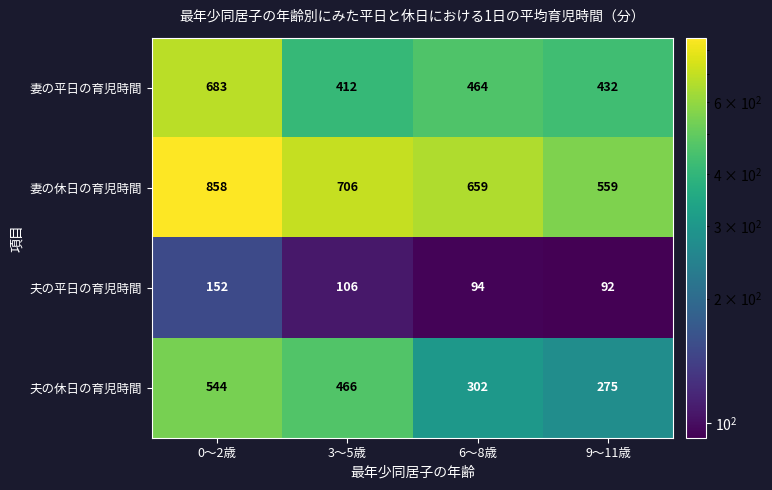

Where is 夫の平日の育児時間 nearest to the value 122?

3～5歳